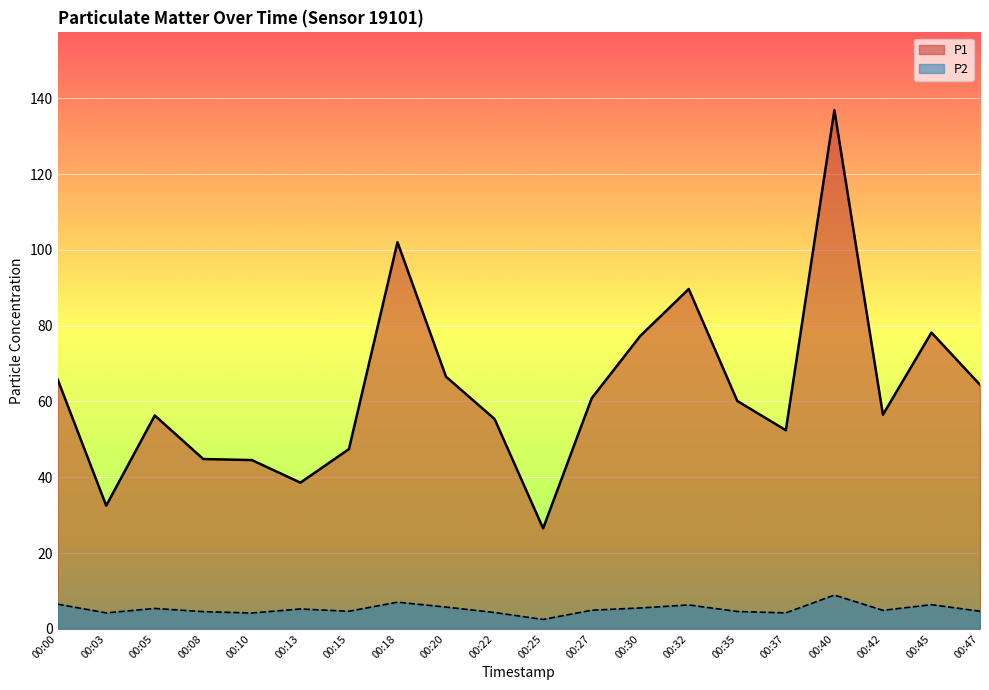

How many lines are shown in the chart?

2